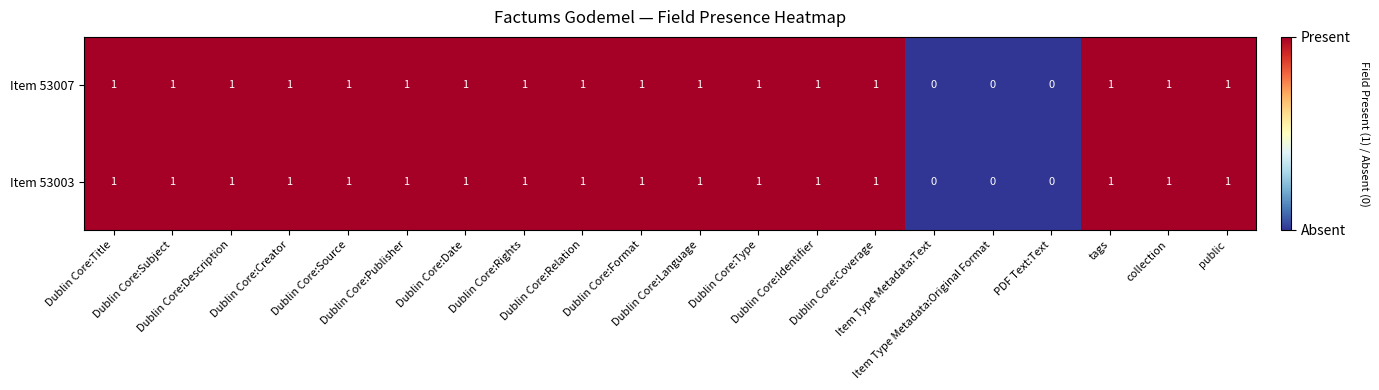

How many Item 53003 values are between 1 and 2?

17